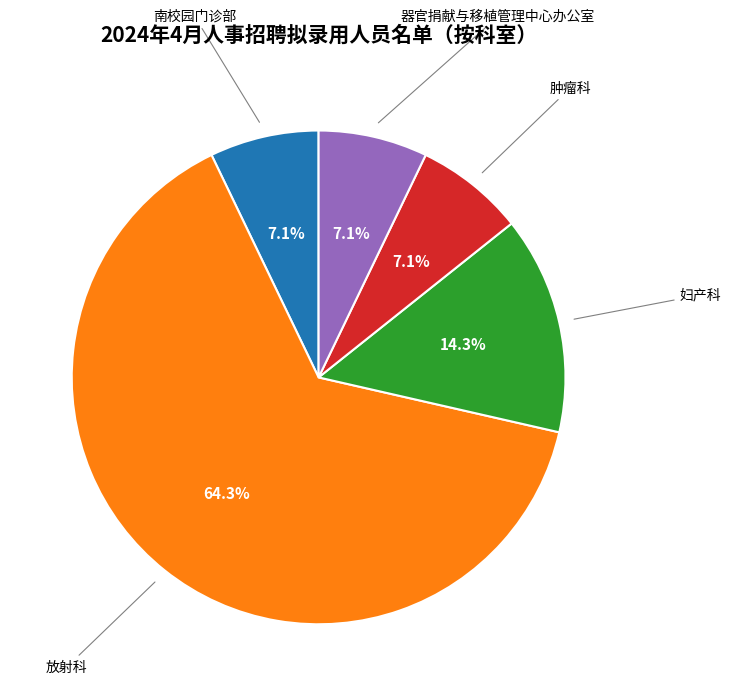

Does any single category account for the majority?

Yes